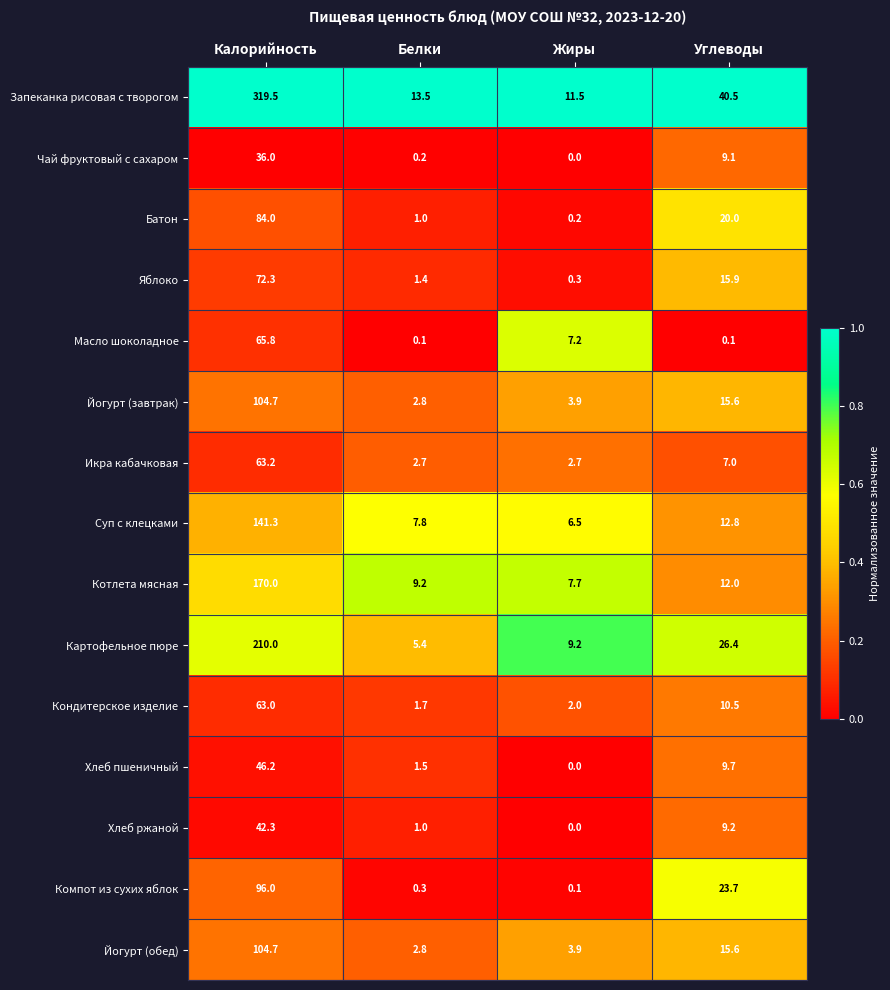

Which series has the widest spread of values?

Запеканка рисовая с творогом